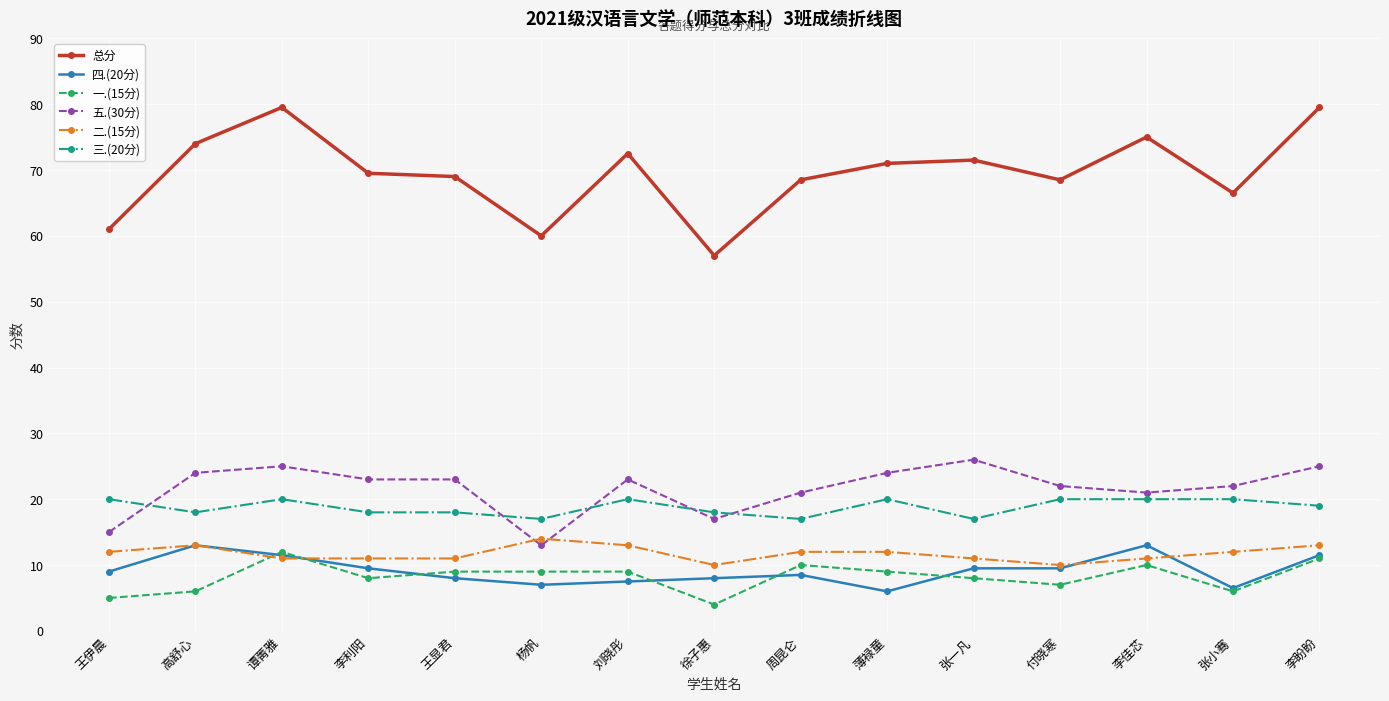

The value of 总分 at 徐子惠 is 29.4. True or false?

False